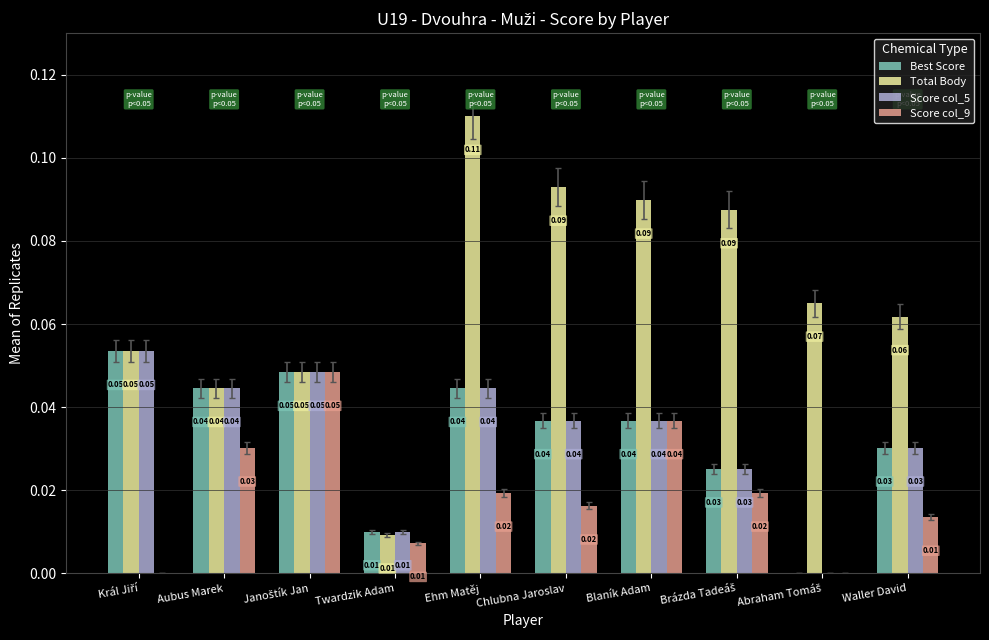

Is the value of Score col_9 at Chlubna Jaroslav greater than the value of Total Body at Blaník Adam?

No